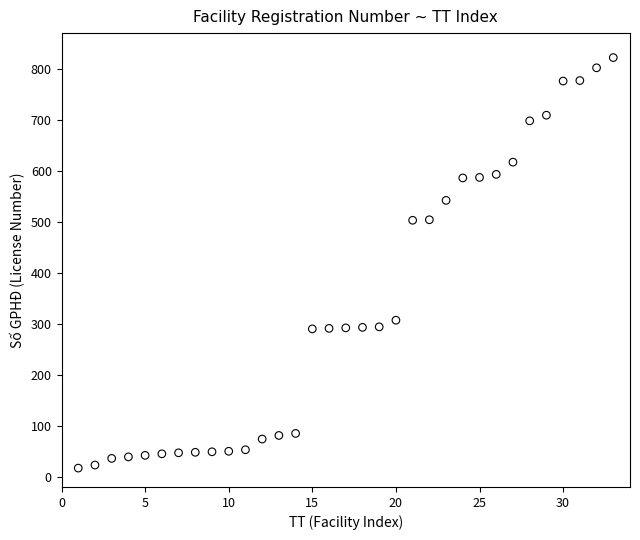

What is the range of Y values (max minus min)?

805